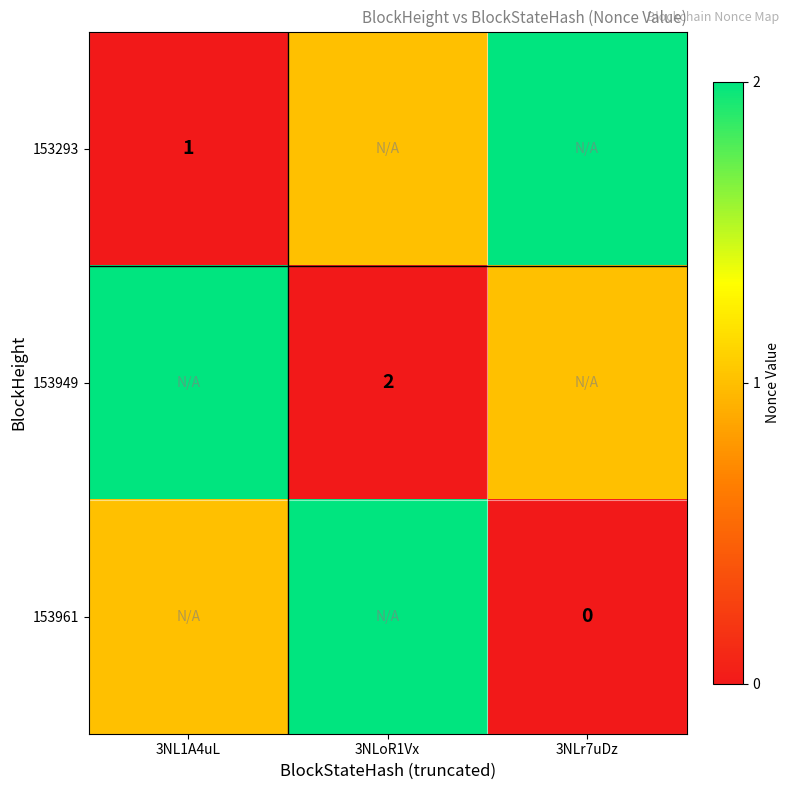

Is it true that 153949 equals 4 at 3NLoR1Vx?

False